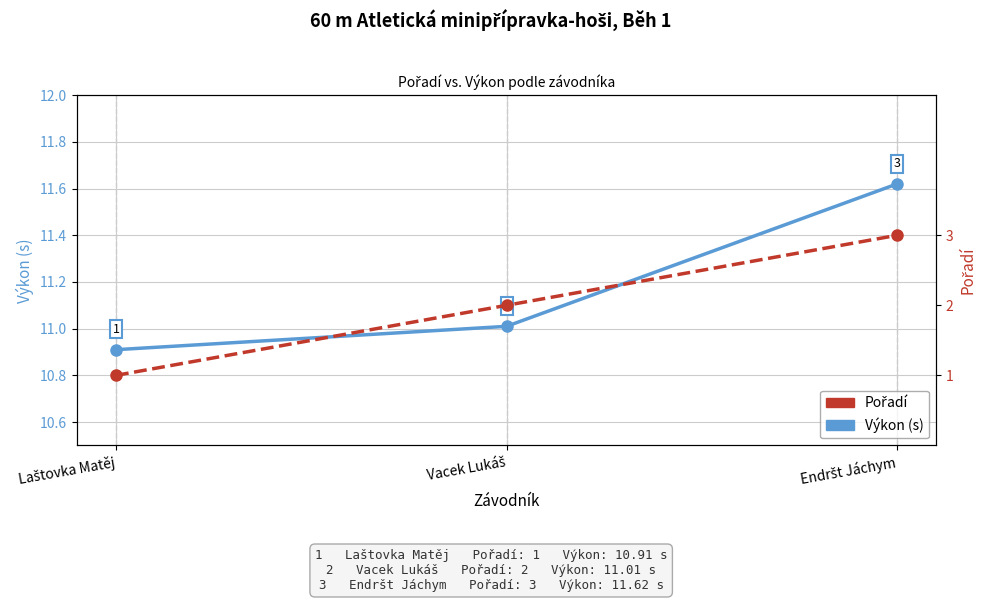

Which label corresponds to the smallest value in the chart?

Laštovka Matěj